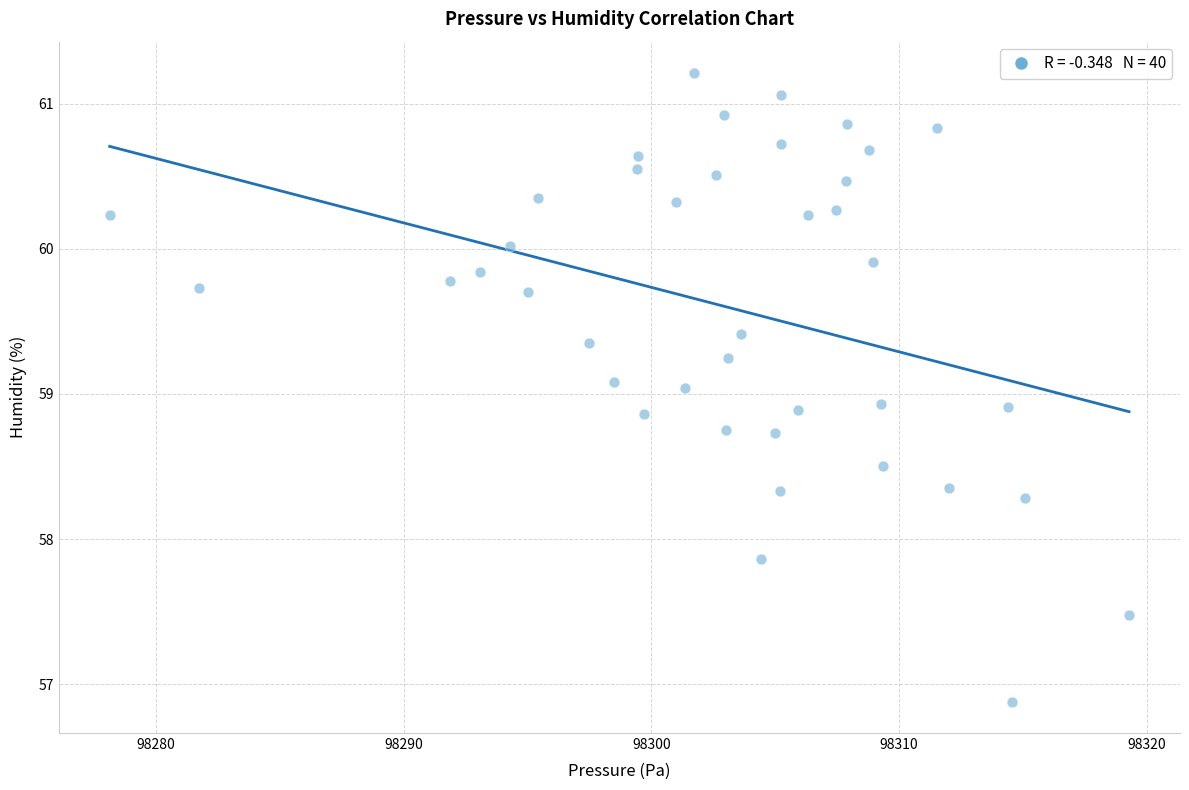

What is the range of Y values (max minus min)?

4.3